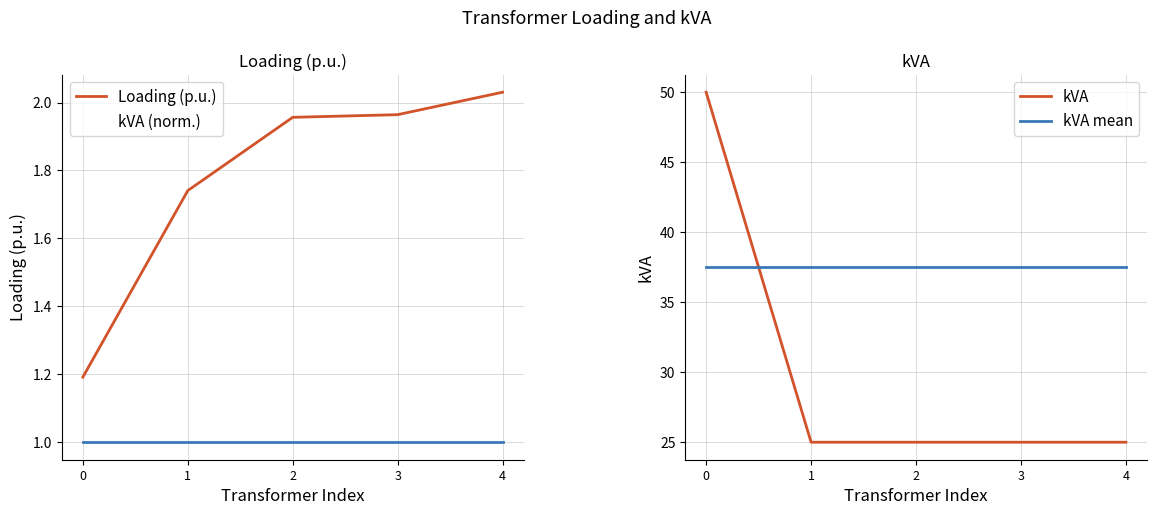

Is the value of kVA at 4 greater than the value of kVA mean at 1?

No